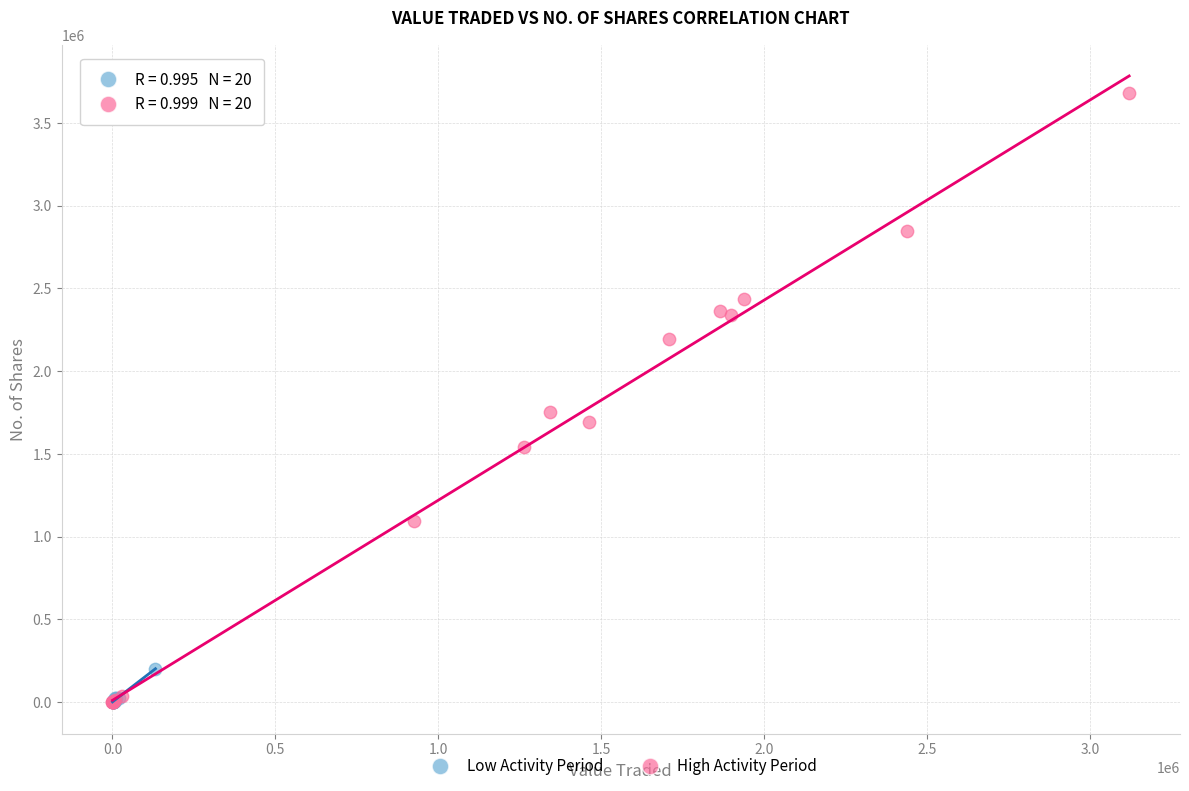

What are all the series names shown in the legend?

Low Activity Period, High Activity Period